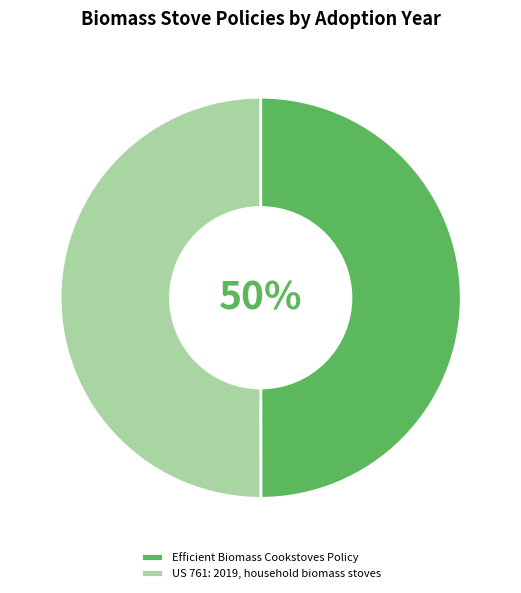

Combined, do US 761: 2019, household biomass stoves and Efficient Biomass Cookstoves Policy account for over 50%?

Yes